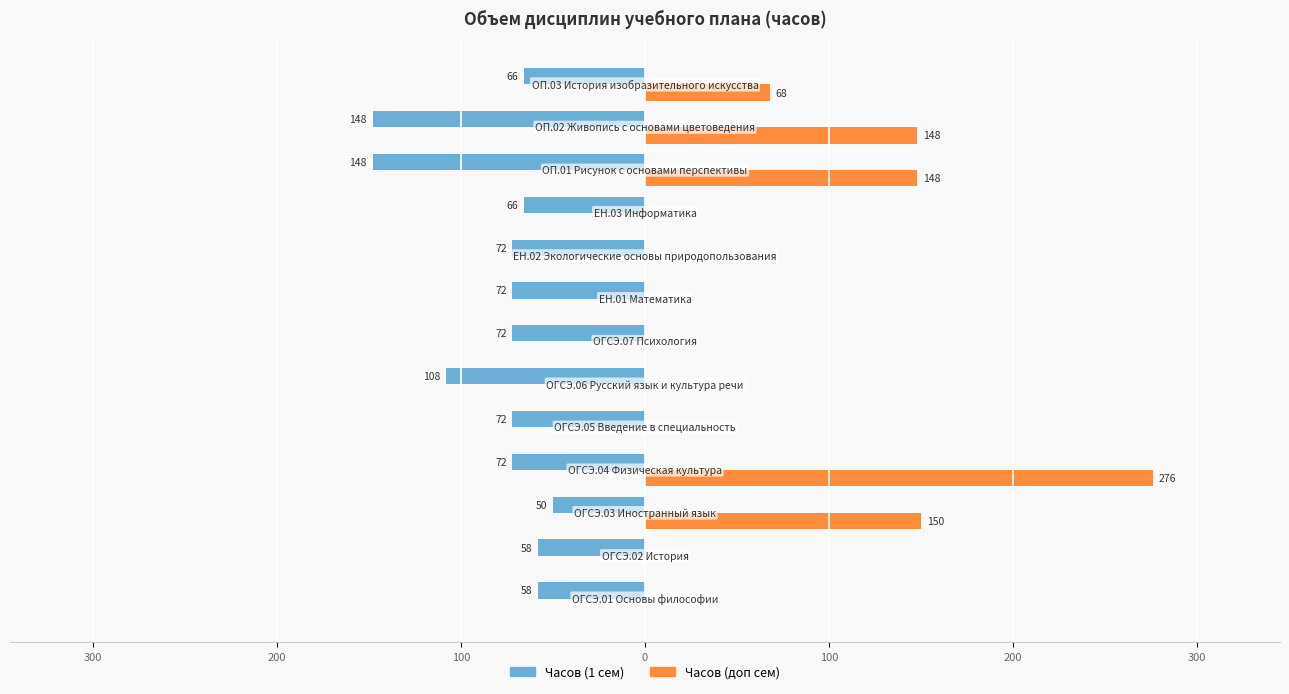

What are all the series names shown in the legend?

Часов (1 сем), Часов (доп сем)